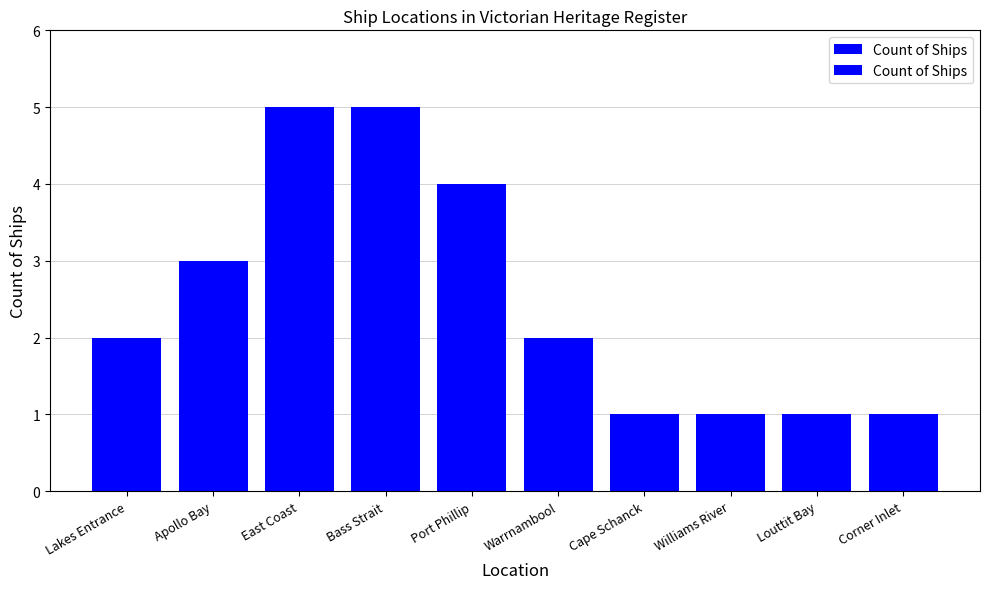

How many bars are there in total?

10